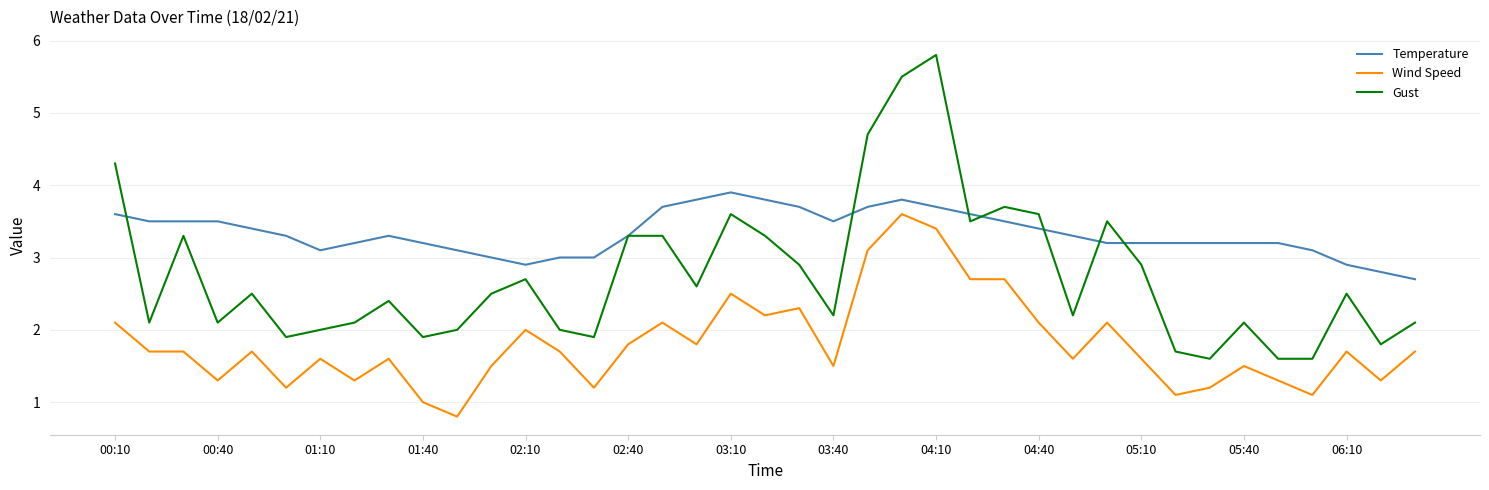

Is this an area chart (filled region under the line)?

No